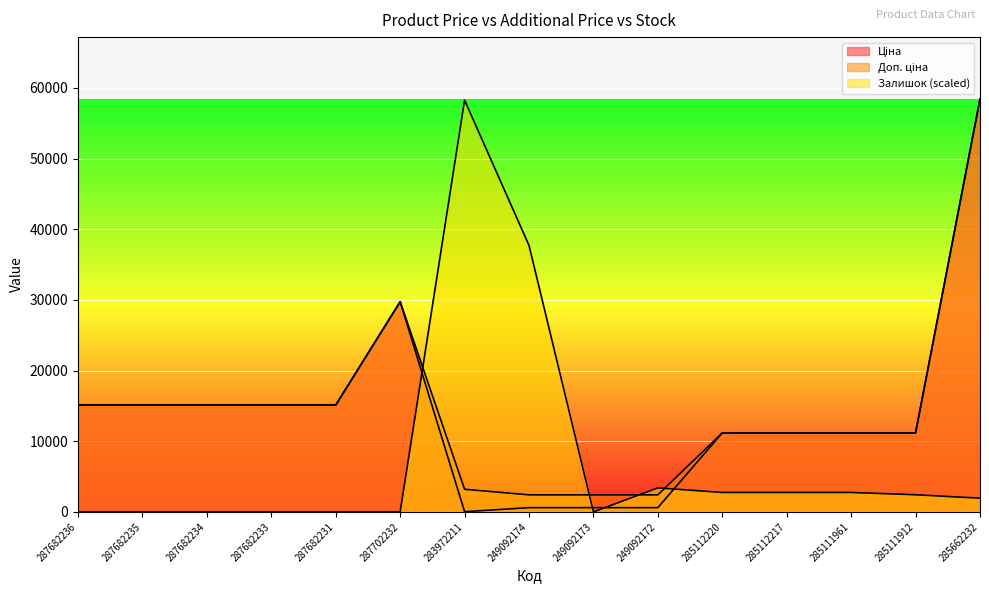

What is the difference between the highest and lowest values at 287682235?

15120.0